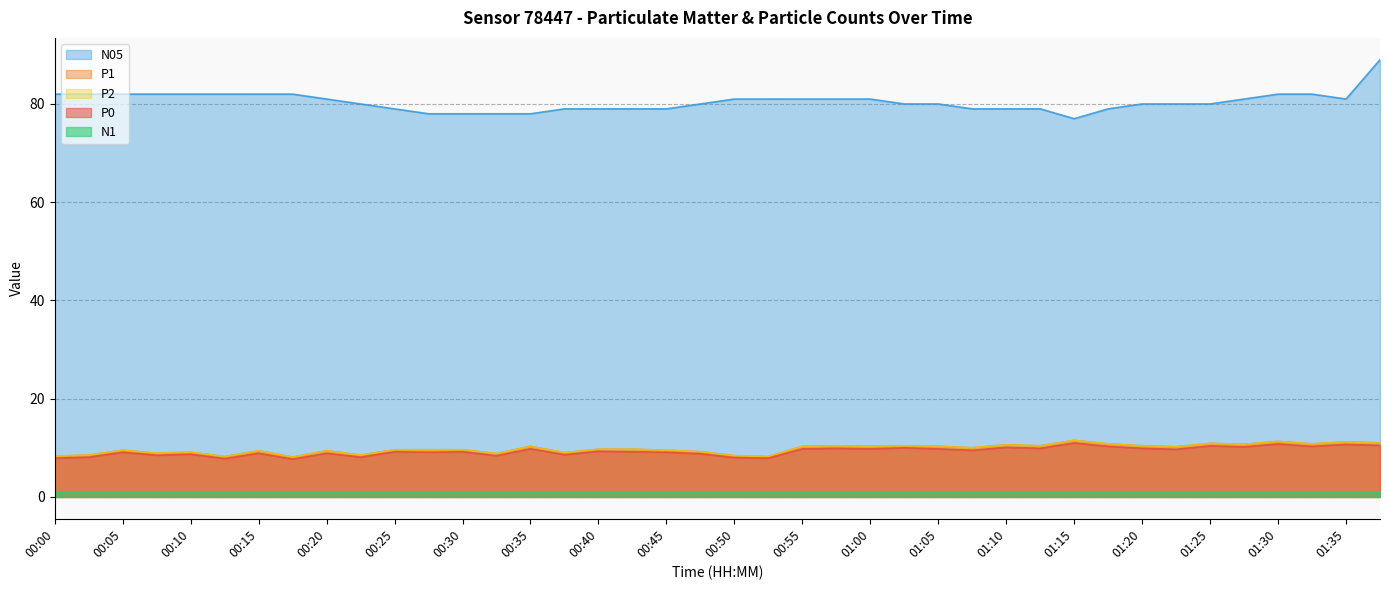

Count the number of categories in the chart.

40